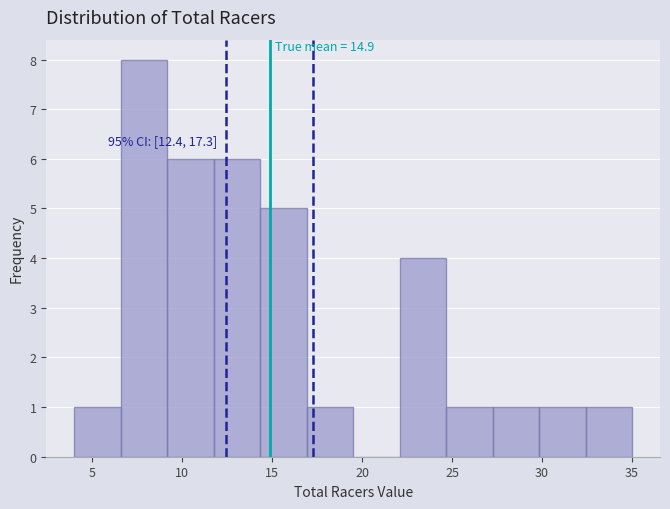

Over which range of the x-axis is the bar tallest?

6.5 to 9.0